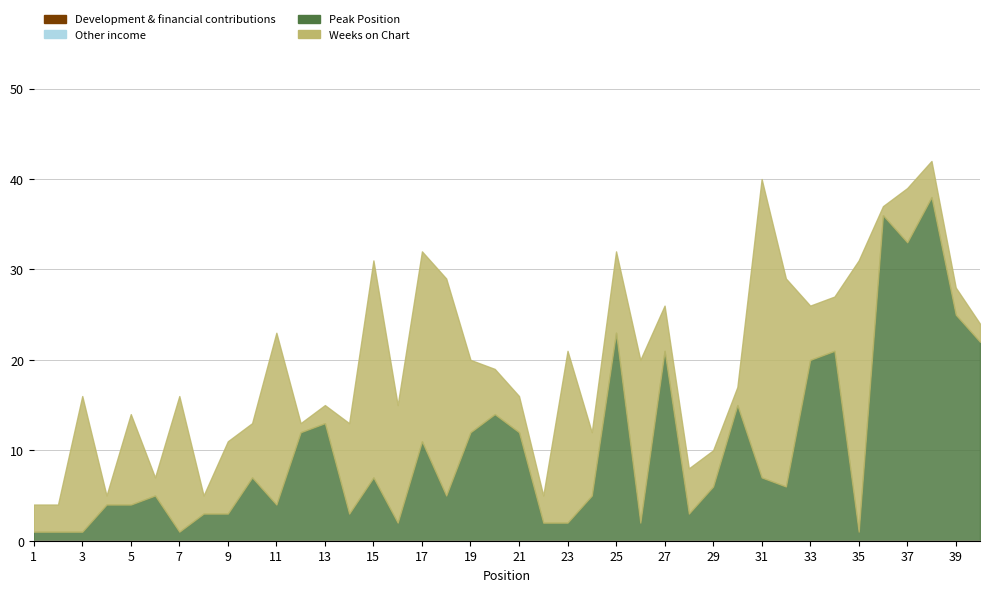

In Peak Position line, how many points are lower than both neighbors (excluding endpoints)?

10